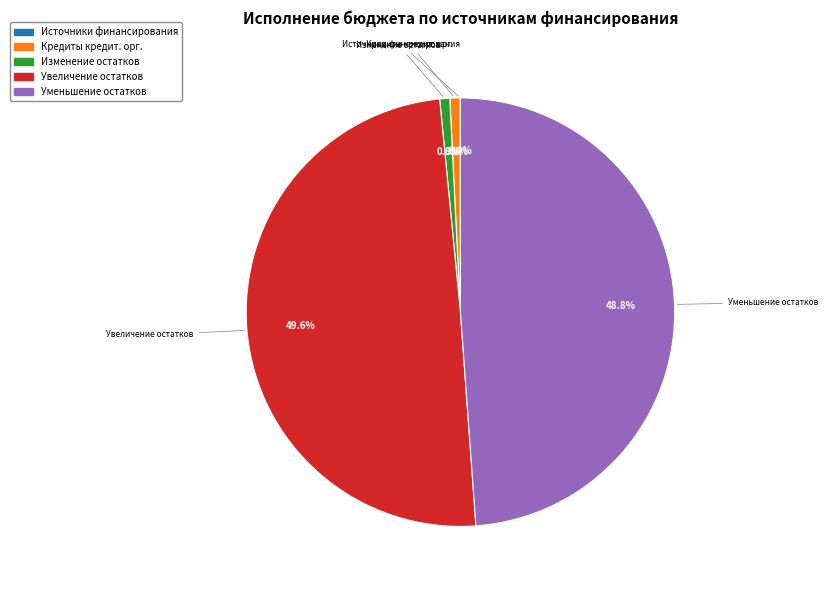

Does any single category account for the majority?

No